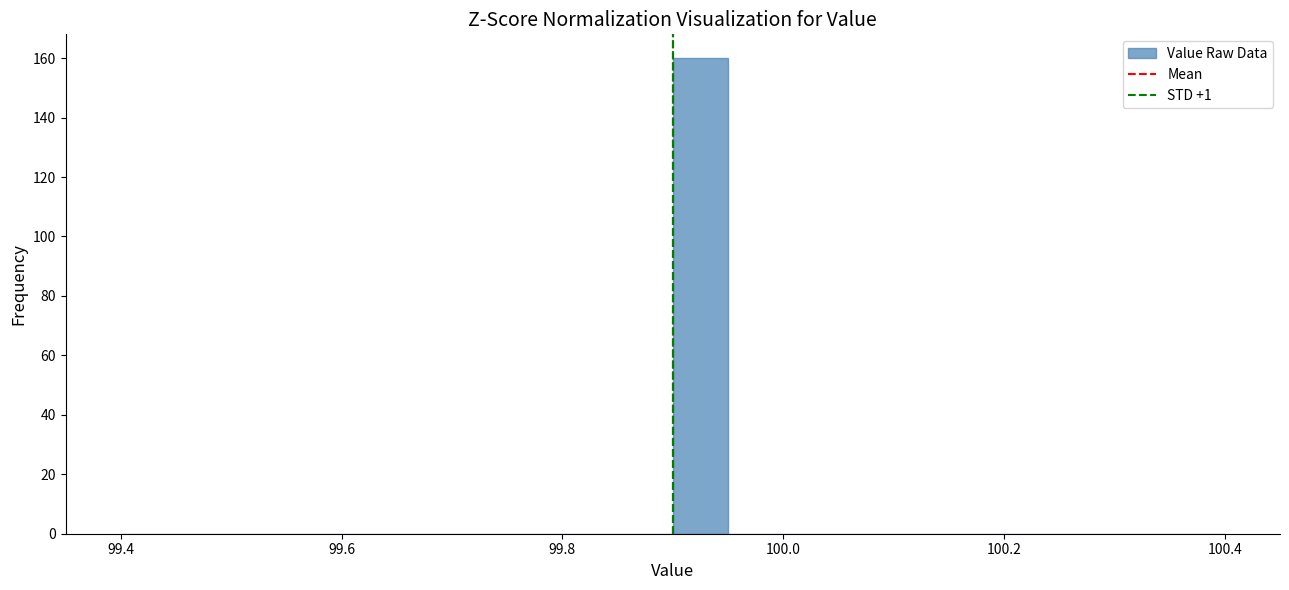

Read against the x-axis, roughly where is the centre of the tallest bar?

99.92